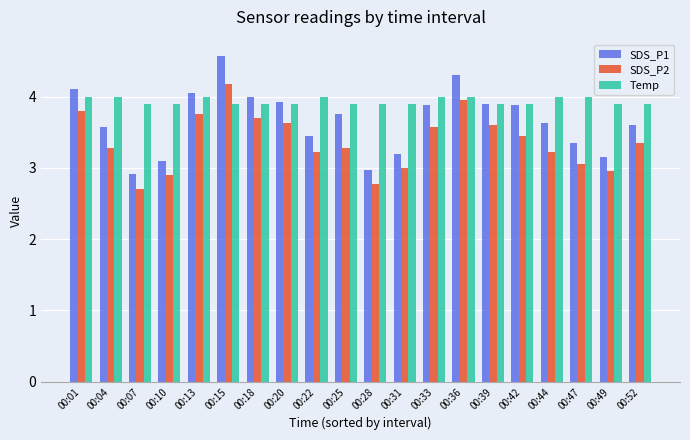

Which series has the largest total across all categories?

Temp